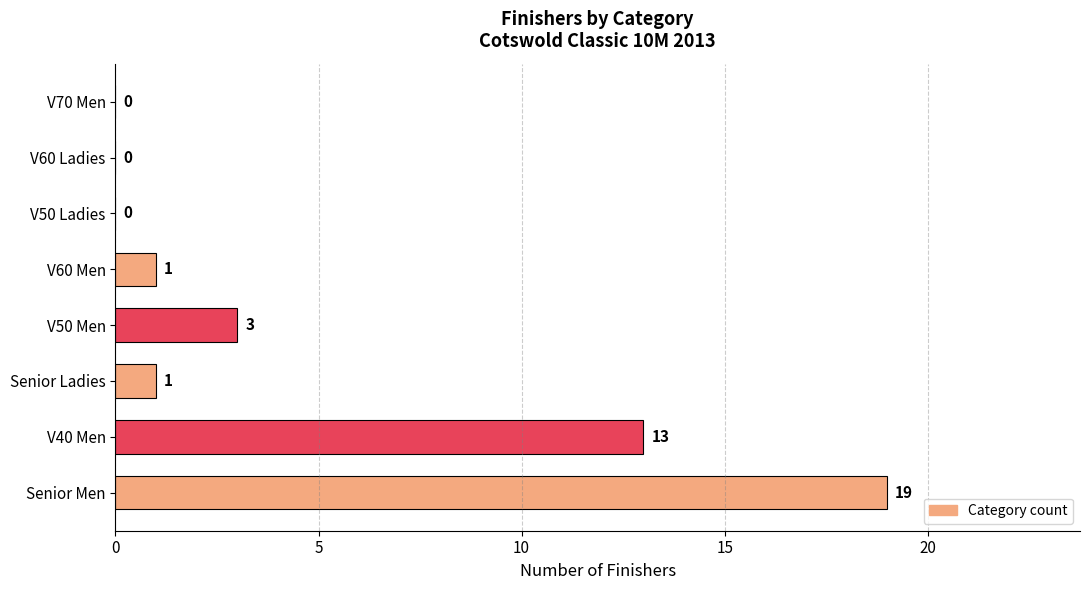

What is the maximum value shown in the chart?

19